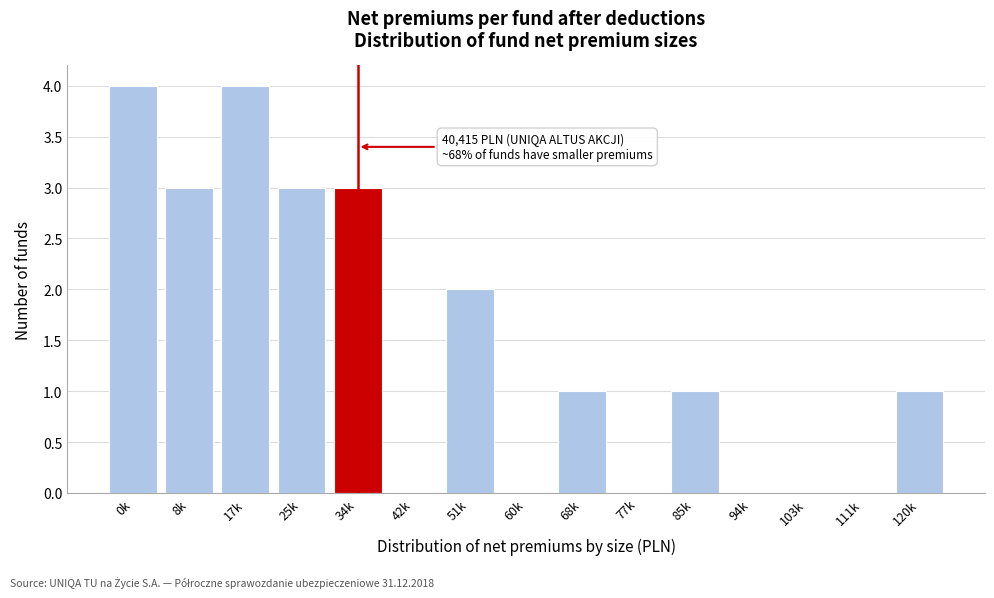

Reading right to left, list all the values displayed in this chart.

120k=1	111k=0	103k=0	94k=0	85k=1	77k=0	68k=1	60k=0	51k=2	42k=0	34k=3	25k=3	17k=4	8k=3	0k=4